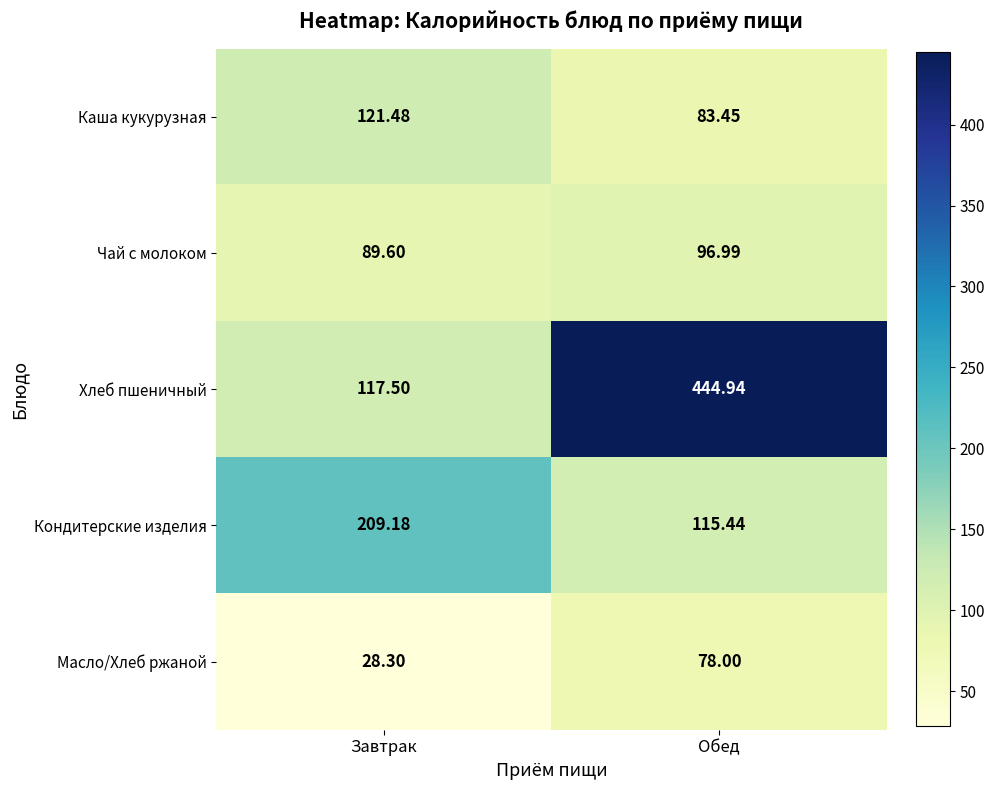

What is the total value across all series at Обед?

818.8